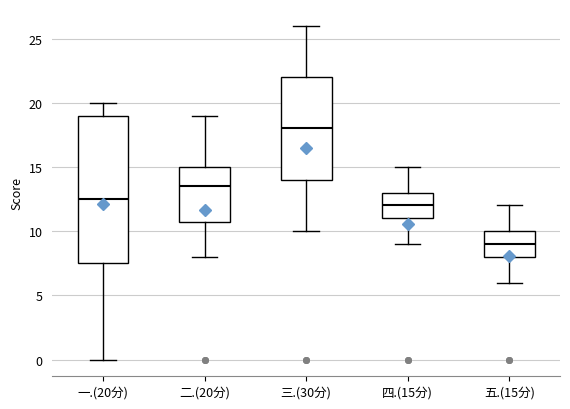

Which box is the tallest, from its lower edge to its upper edge?

一.(20分)